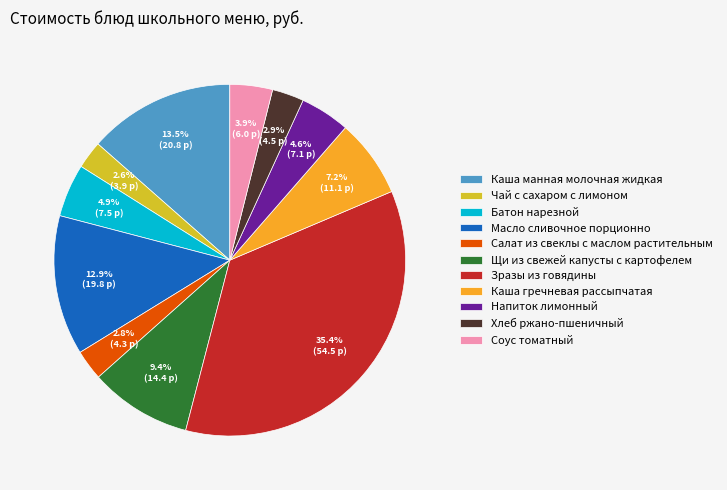

Which slice is the largest?

Зразы из говядины